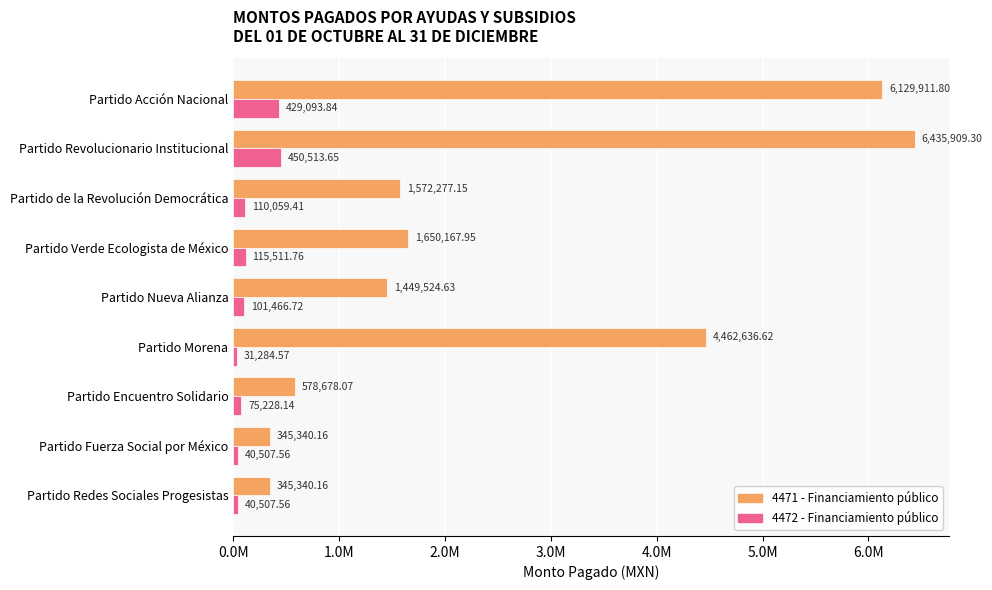

What are all the series names shown in the legend?

4471 - Financiamiento público, 4472 - Financiamiento público